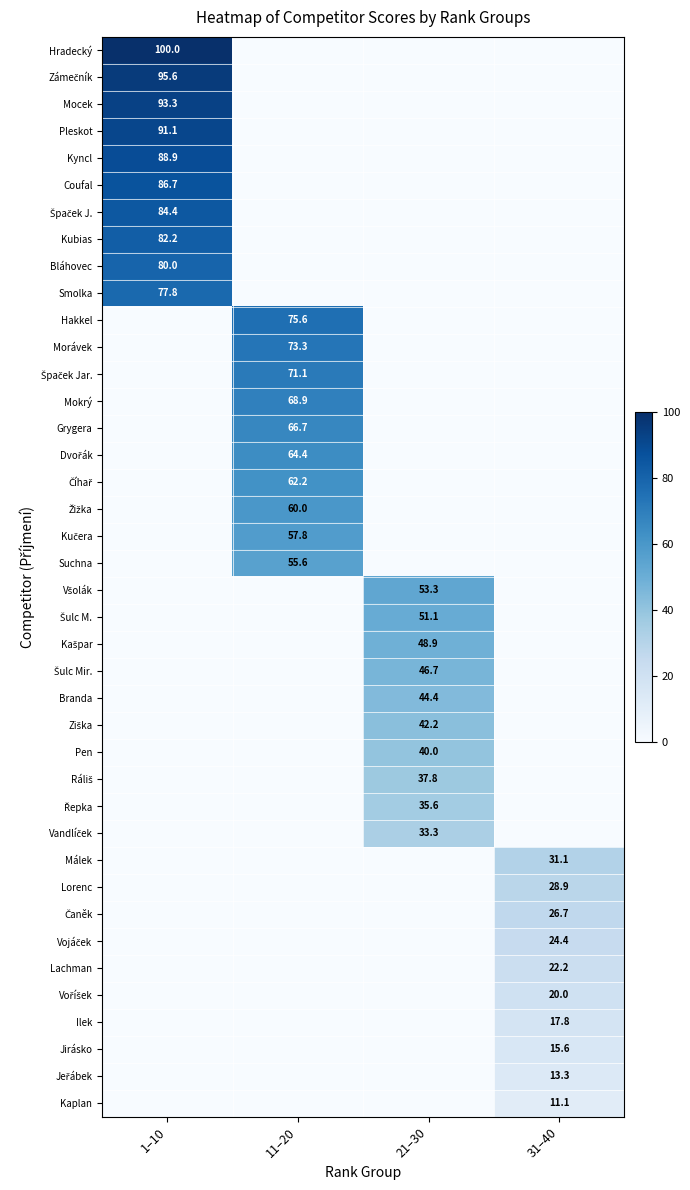

At how many categories does at least one series exceed 29?

4